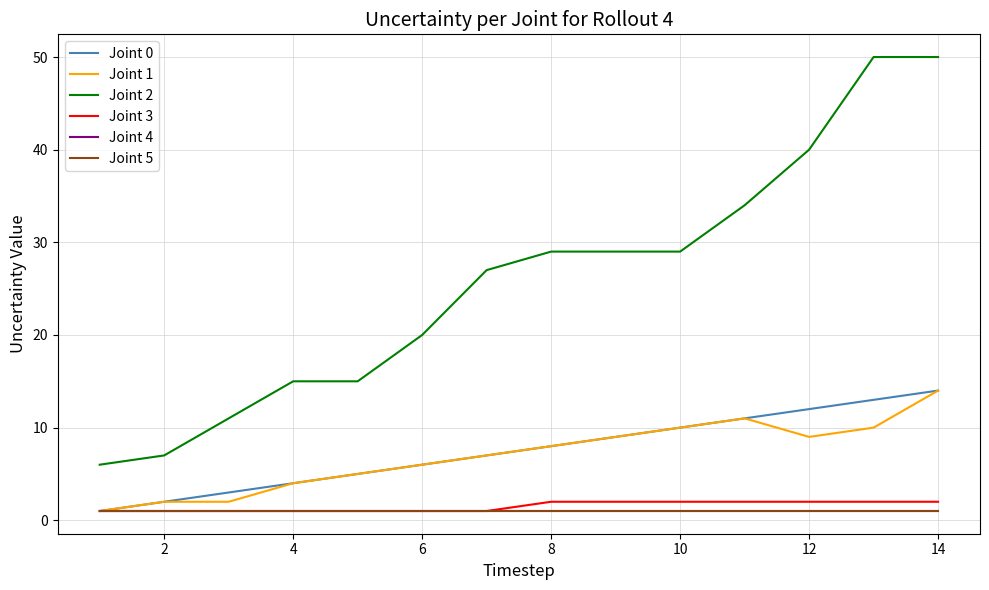

Does the chart display data point markers on the line(s)?

No